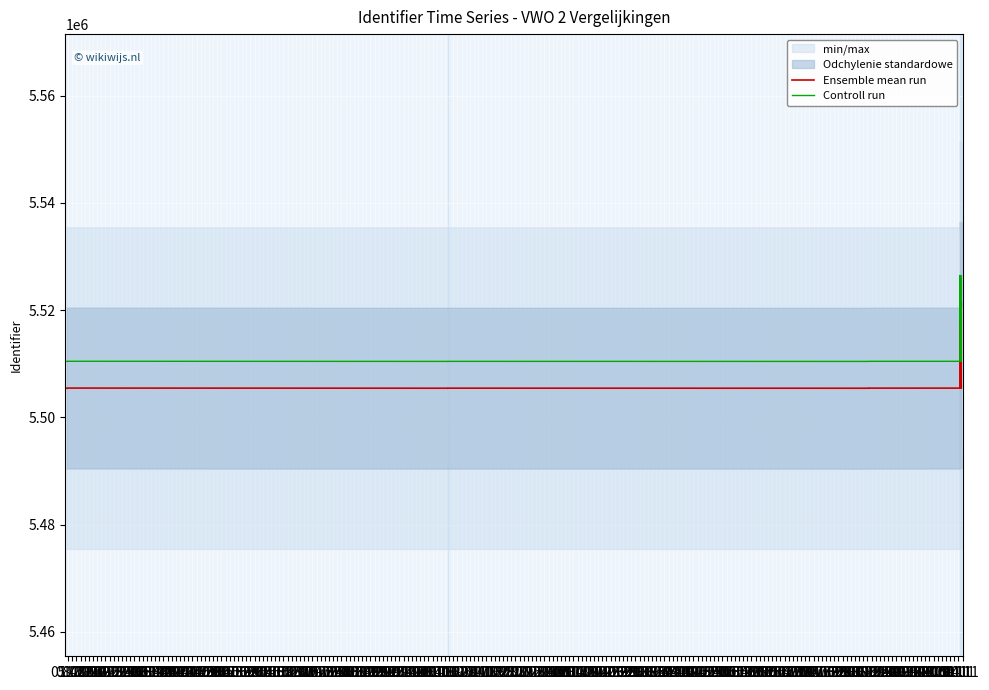

At which label does Controll run reach its peak?

12.03